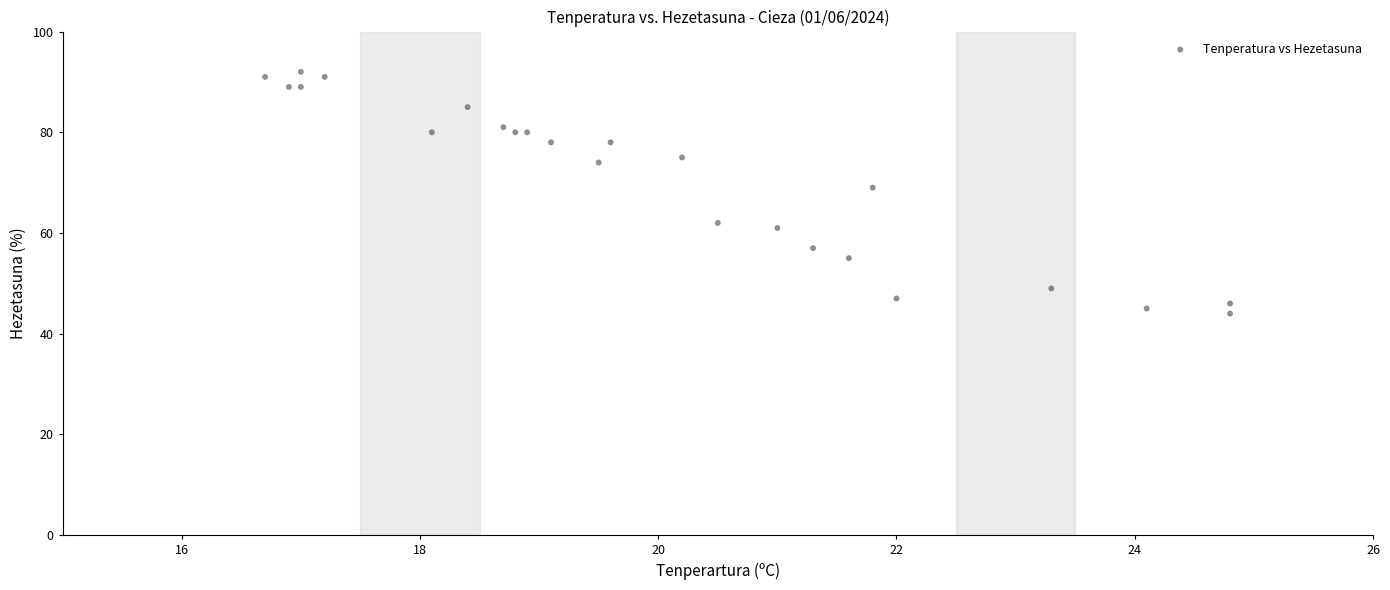

What Y value in the scatter plot is closest to 68?

69